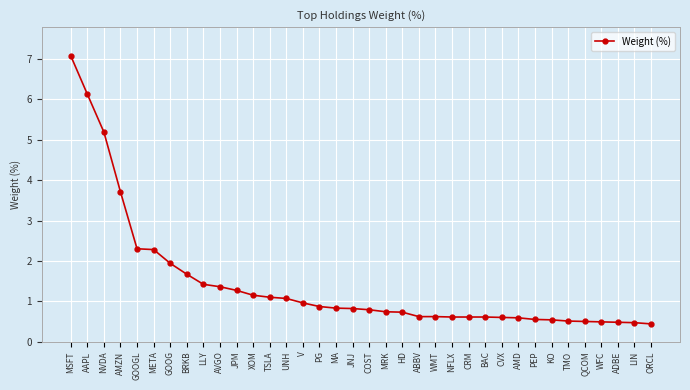

What is the average value?

1.4